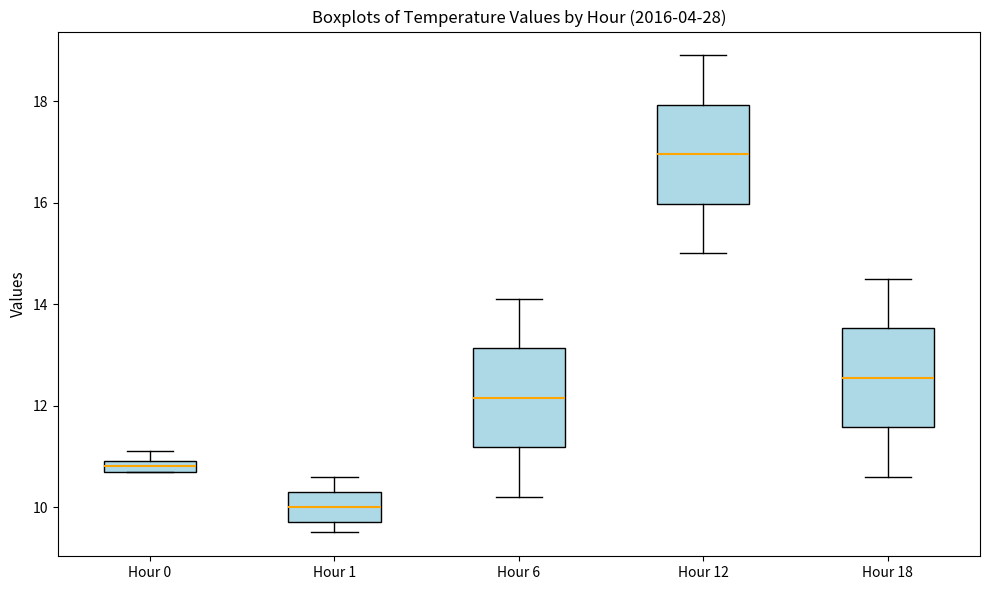

Where is the upper edge of the box for Hour 0 on the y-axis? The values are not printed on the chart, so give them approximately, as read against the axis.

11.0